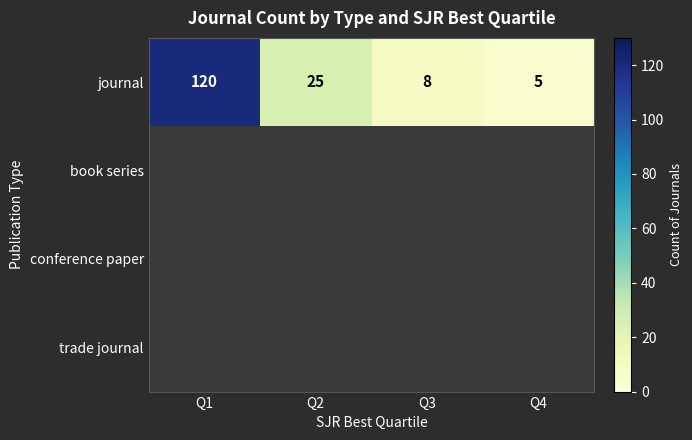

At which label does journal first exceed 25?

Q1